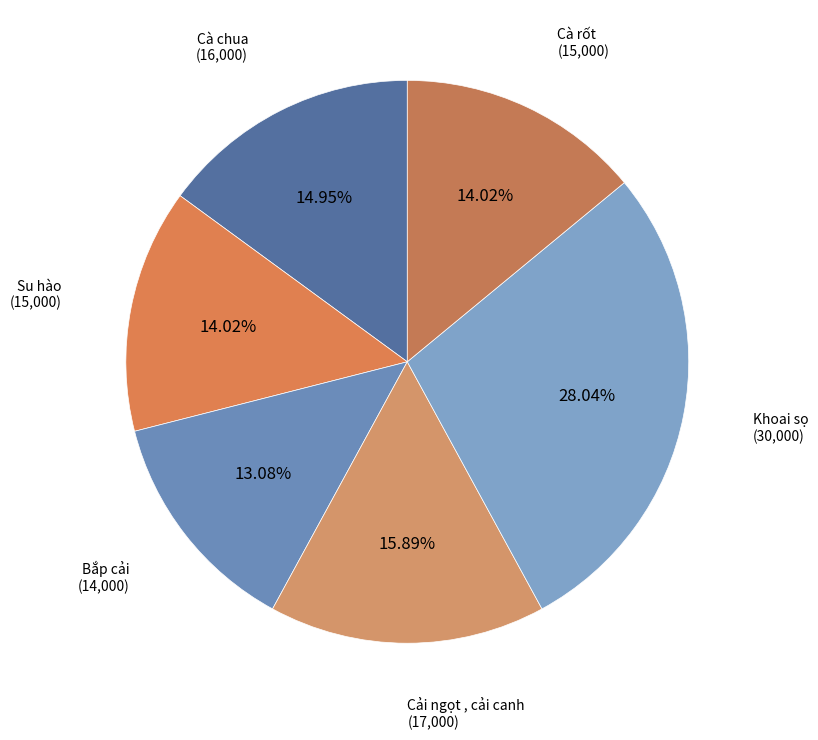

Count the number of slices in the pie.

6